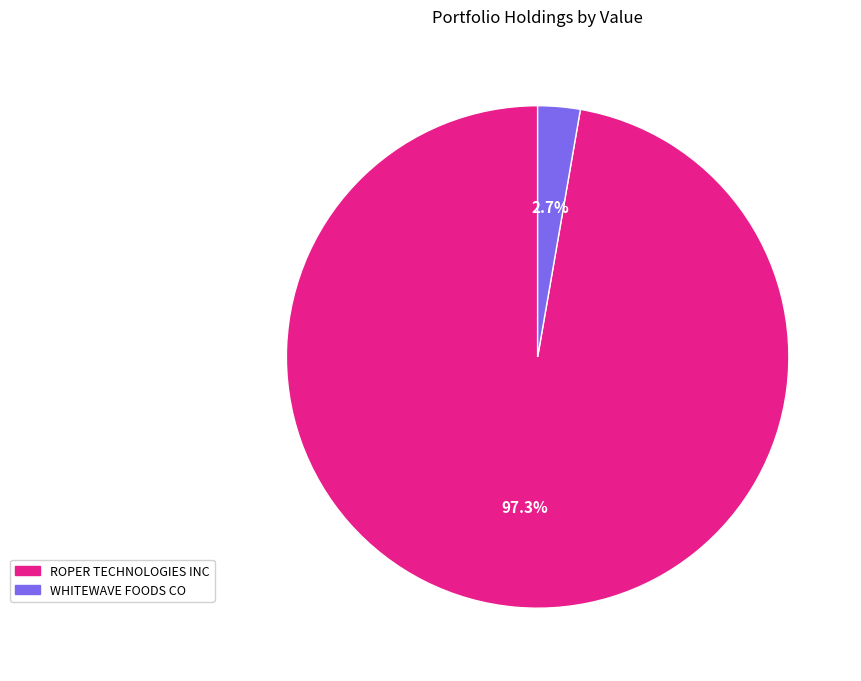

To the nearest percent, what is the difference between the largest and smallest slice percentages?

95%